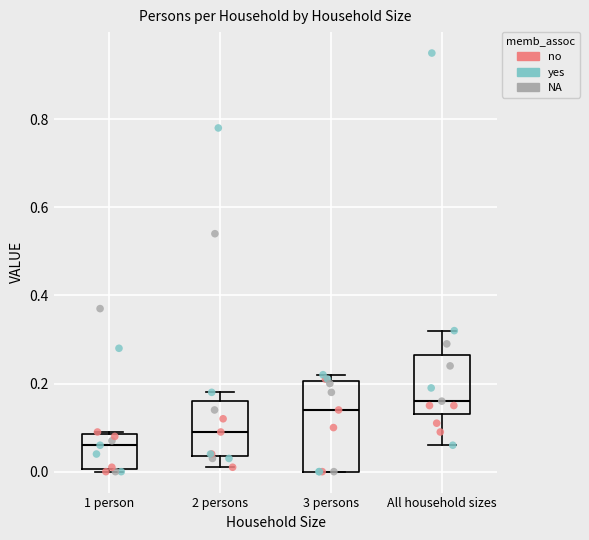

Which box's median line is the lowest?

1 person